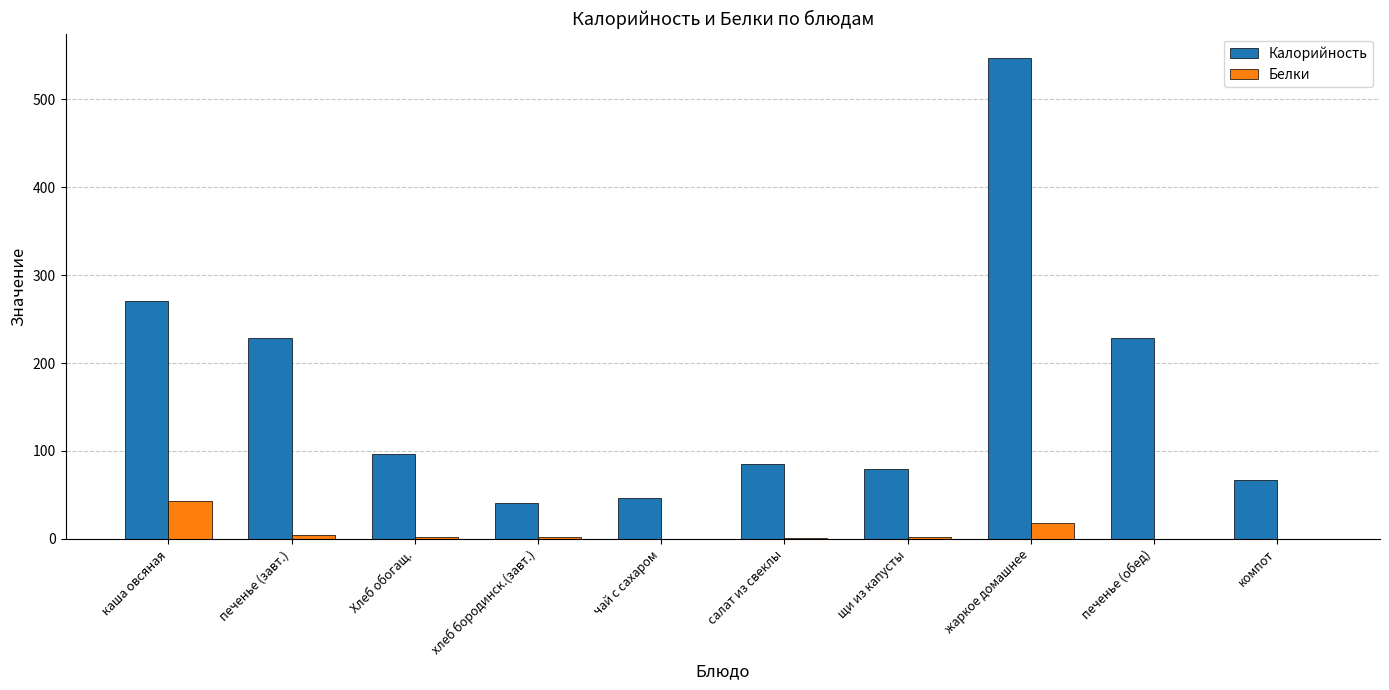

What is the total value across all series at каша овсяная?

314.0